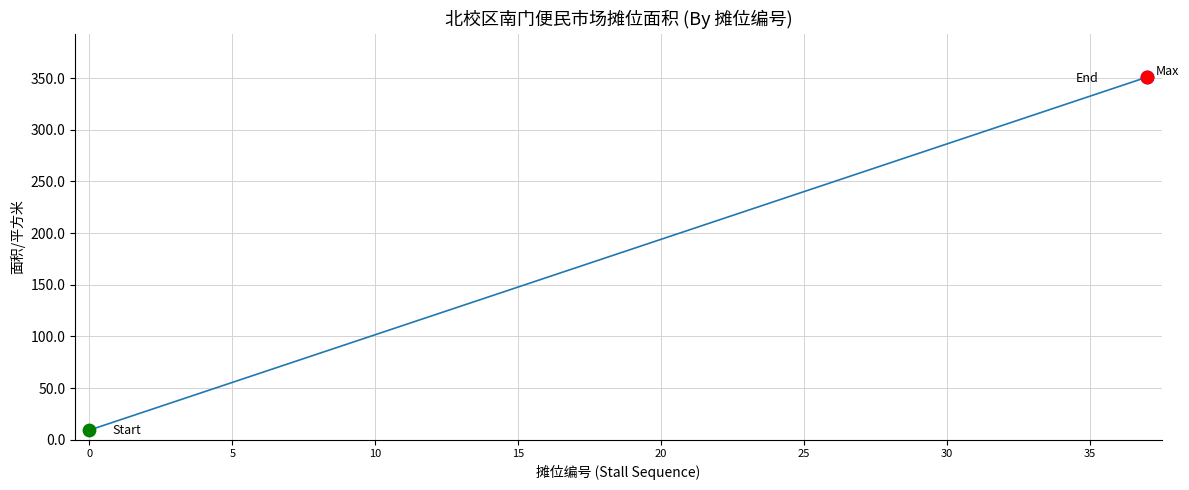

What is the difference between the maximum and minimum values?

341.9